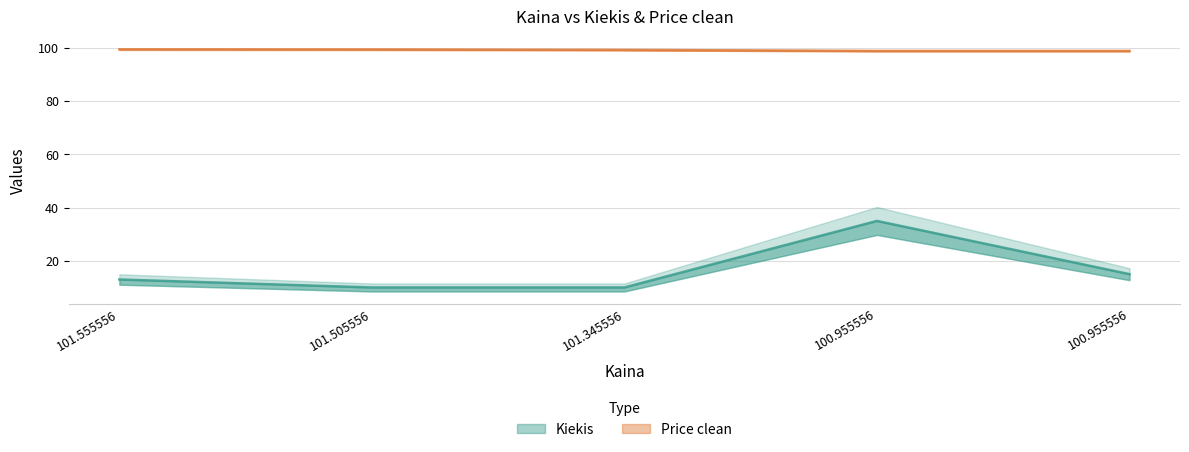

True or false: Price clean has a value of 30.5 at 101.555556.

False